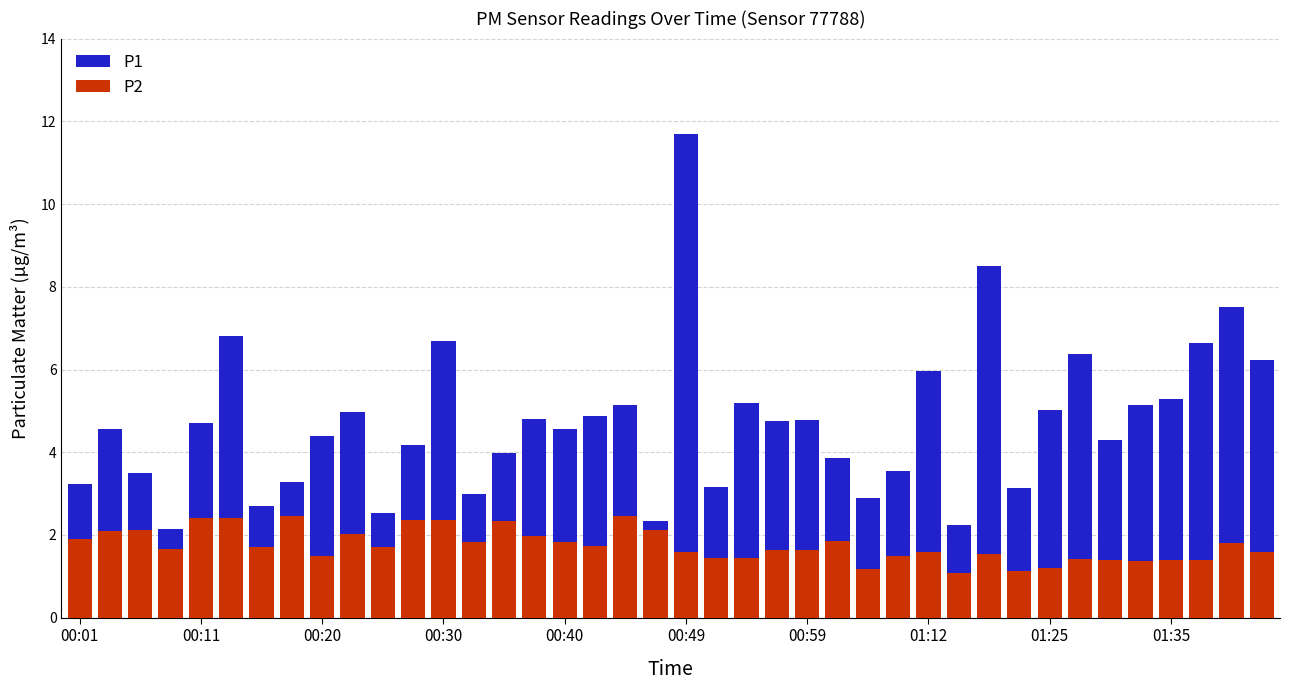

Which series has the widest spread of values?

P1